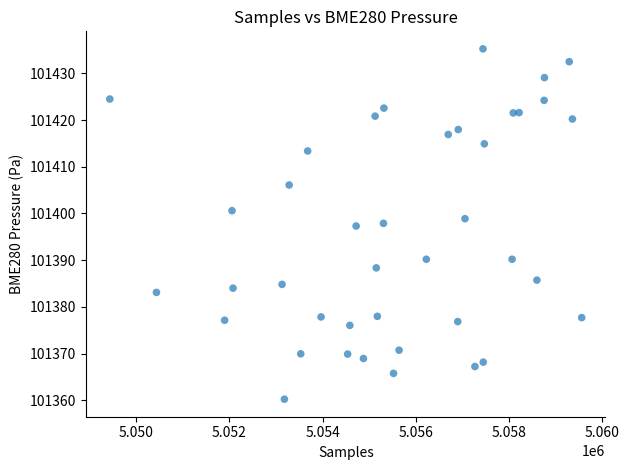

What is the range of Y values (max minus min)?

75.0